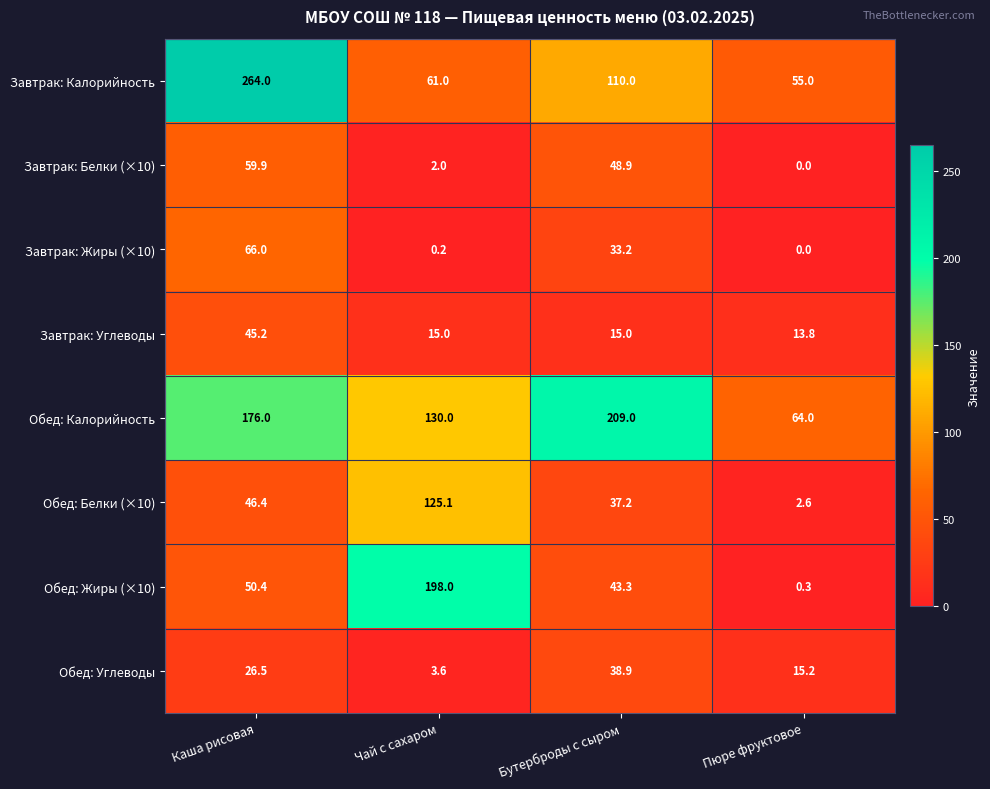

Which series has the largest total across all categories?

Обед: Калорийность